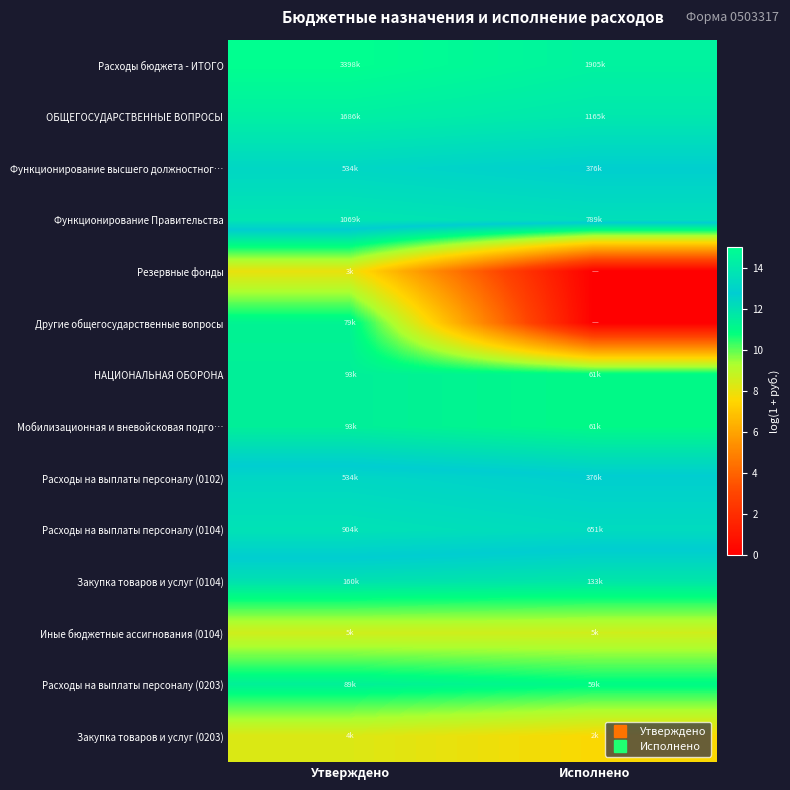

At which category does the chart reach its peak across all series?

Утверждено